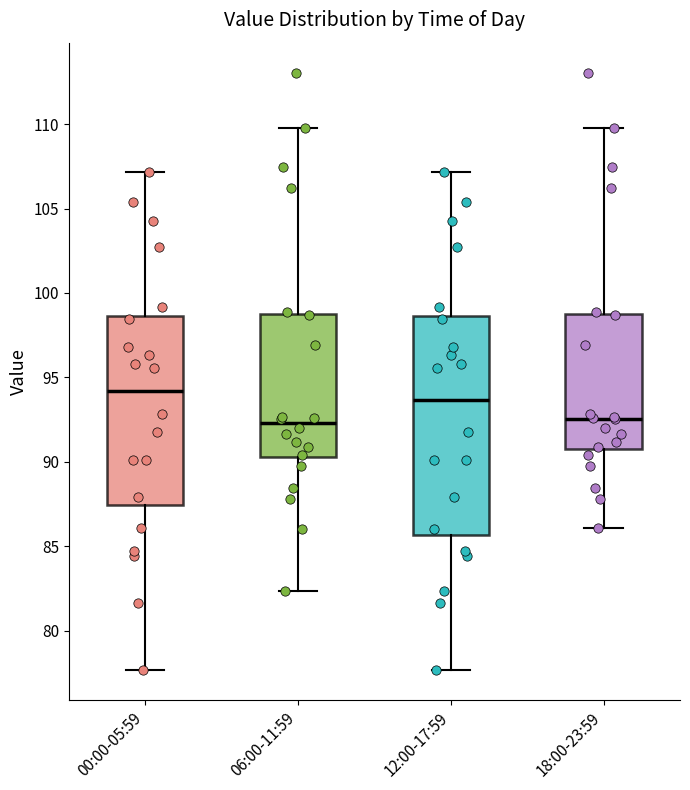

Reading left to right, read every box against the y-axis: the position of its median line, the range the box covers, and the ends of its whiskers. The values are not printed on the chart, so give them approximately, as read against the axis.

00:00-05:59: median 94.0, box 87.5 to 98.5, whiskers 77.5 to 107.0
06:00-11:59: median 92.5, box 90.5 to 98.5, whiskers 82.5 to 110.0
12:00-17:59: median 93.5, box 85.5 to 98.5, whiskers 77.5 to 107.0
18:00-23:59: median 92.5, box 91.0 to 98.5, whiskers 86.0 to 110.0